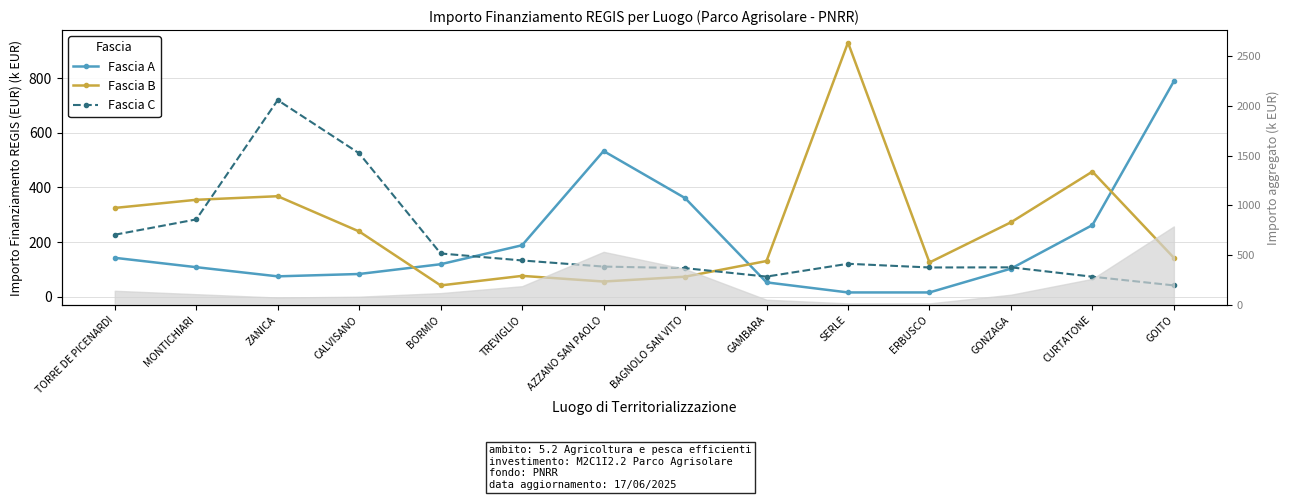

At which label does Fascia A reach its minimum?

SERLE